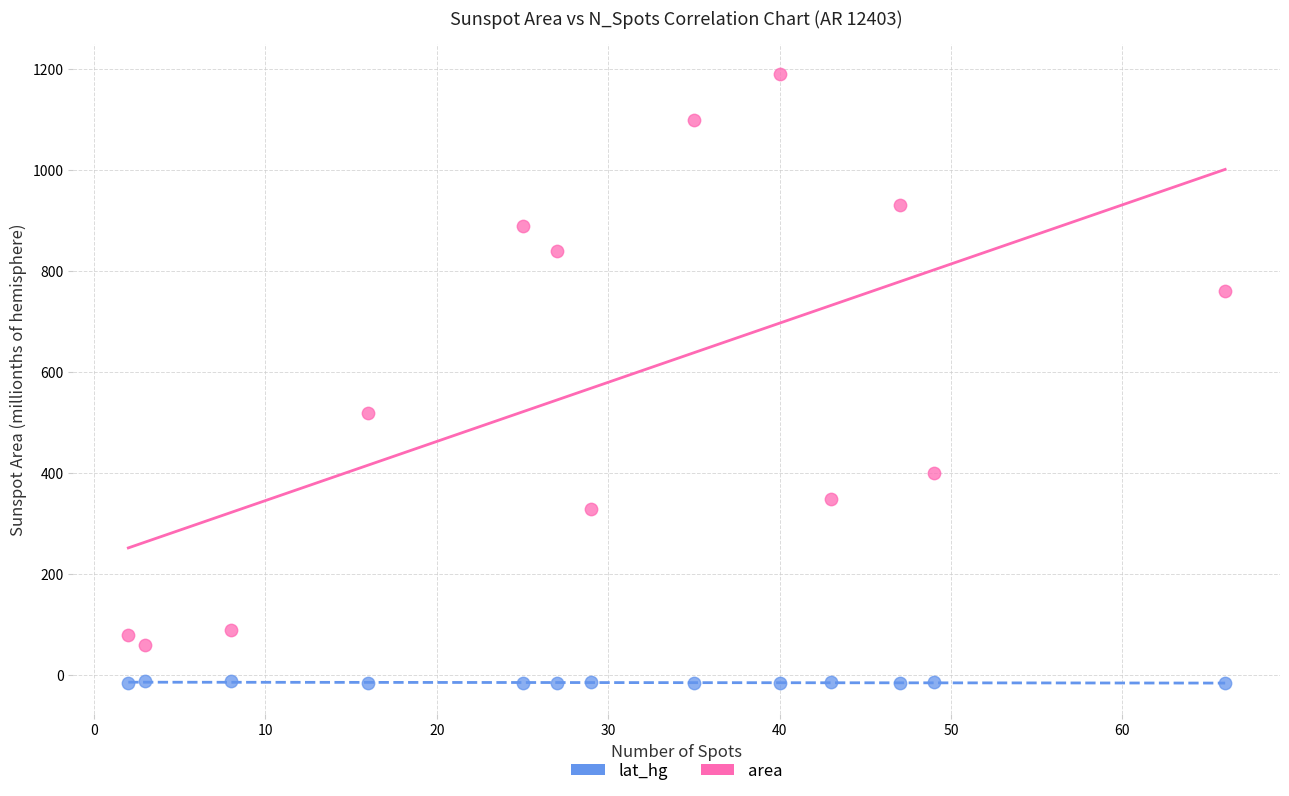

In the area series, what Y value is closest to 625?

520